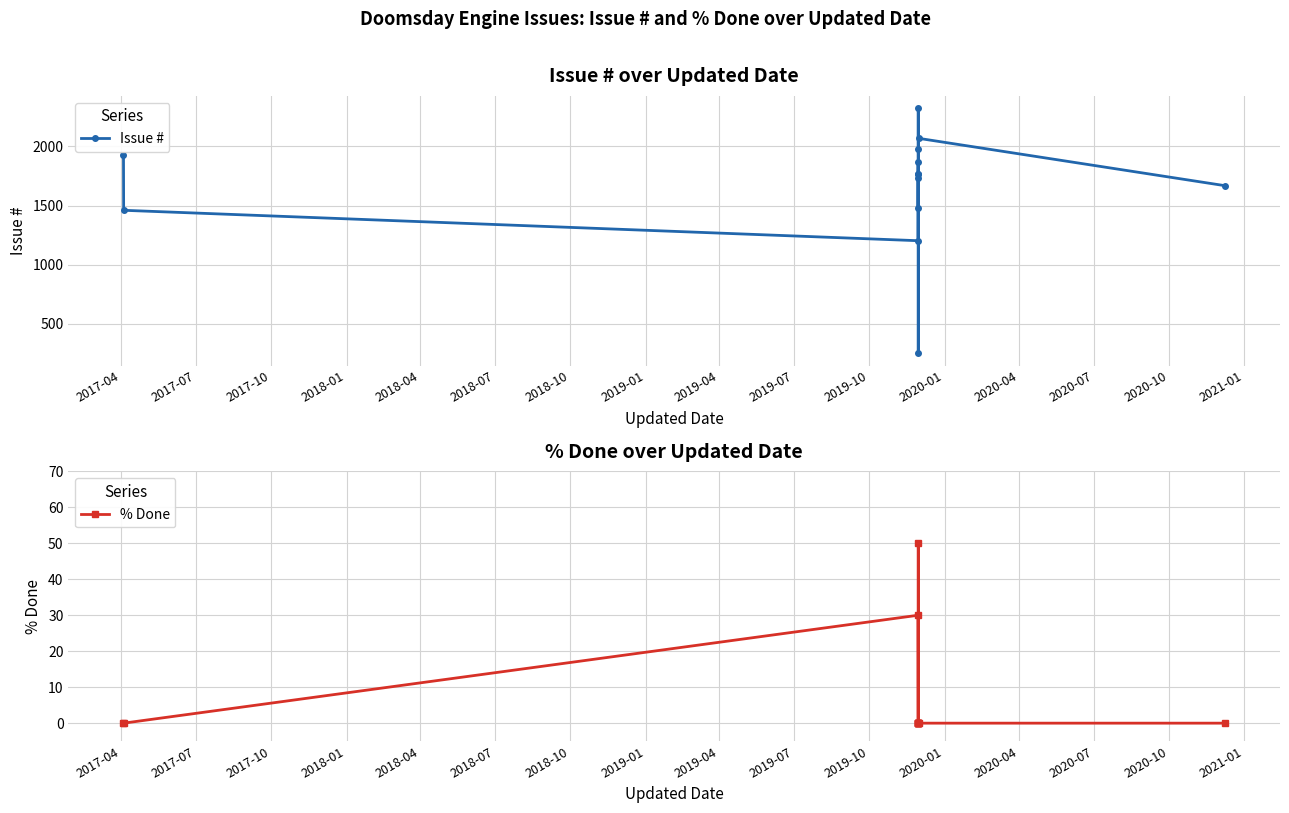

True or false: Issue # has more than 0 points higher than both neighbors.

True